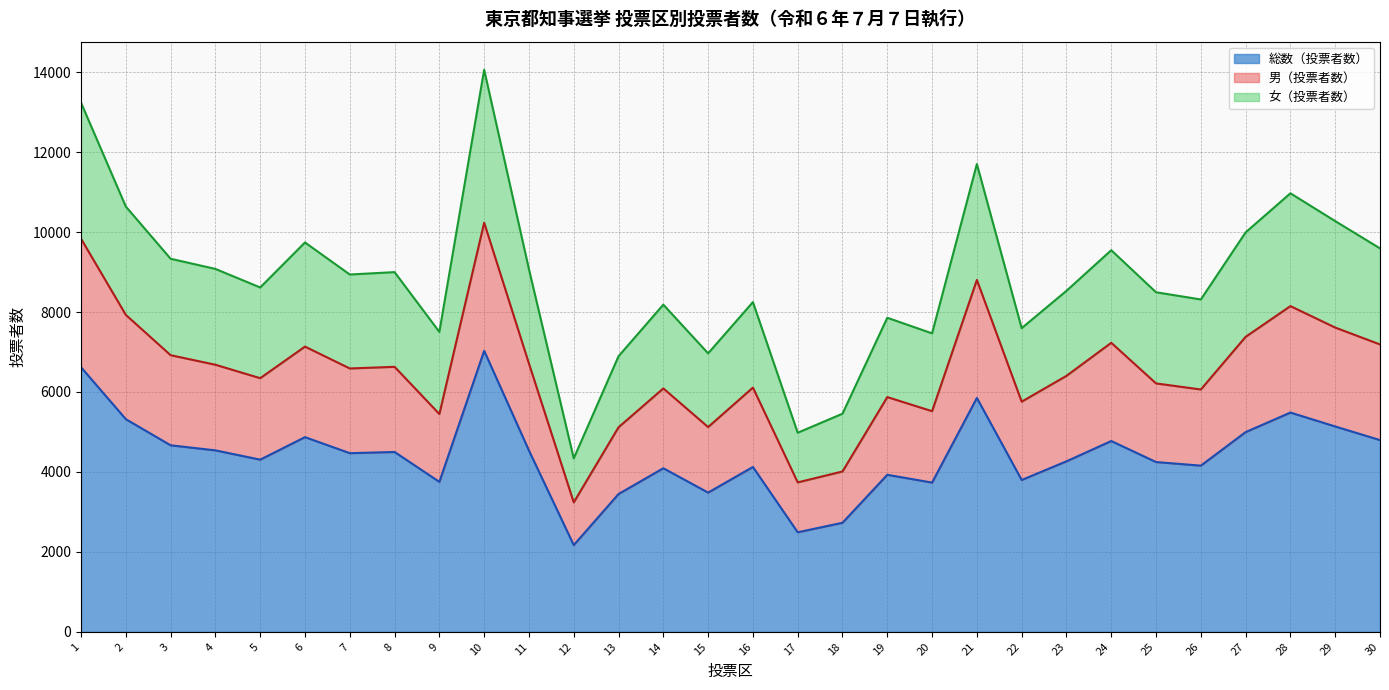

Is the value of 総数（投票者数） at 1 greater than the value of 男（投票者数） at 15?

Yes